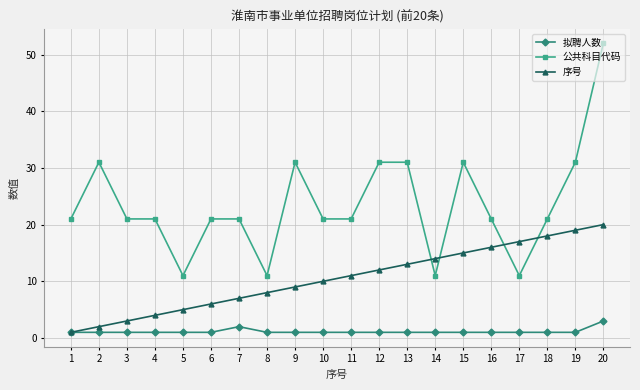

True or false: 公共科目代码 and 序号 cross at least once.

True